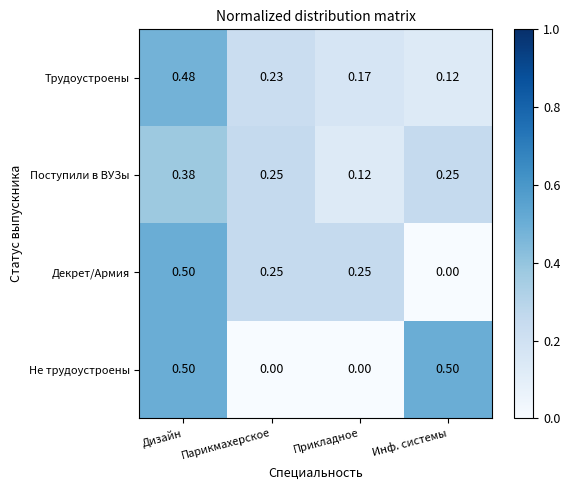

Where is Поступили в ВУЗы nearest to the value 0?

Прикладное